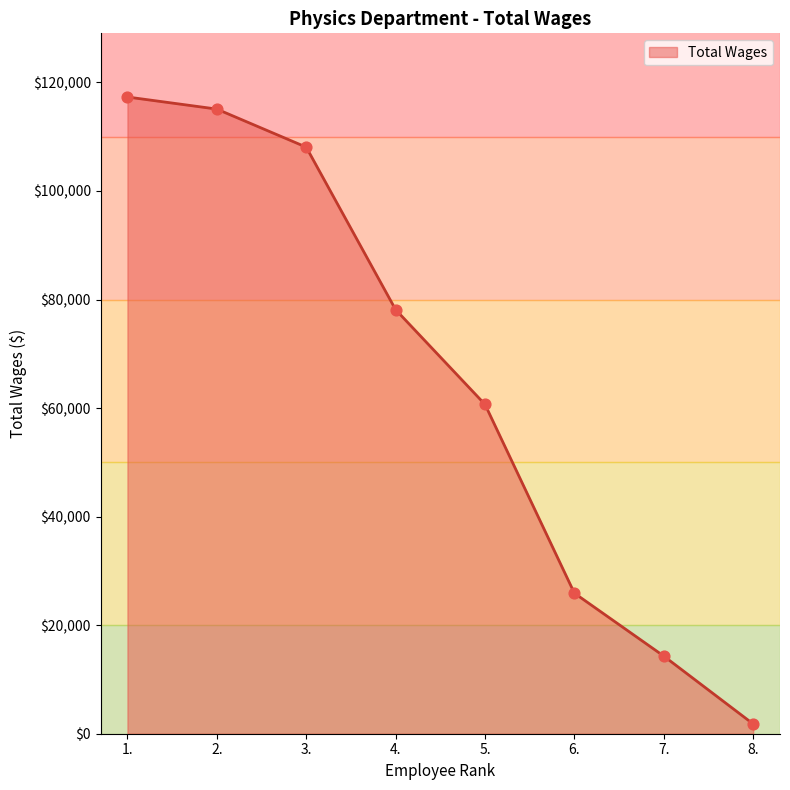

What is the ratio of the value at 4. to the value at 5.?

1.3